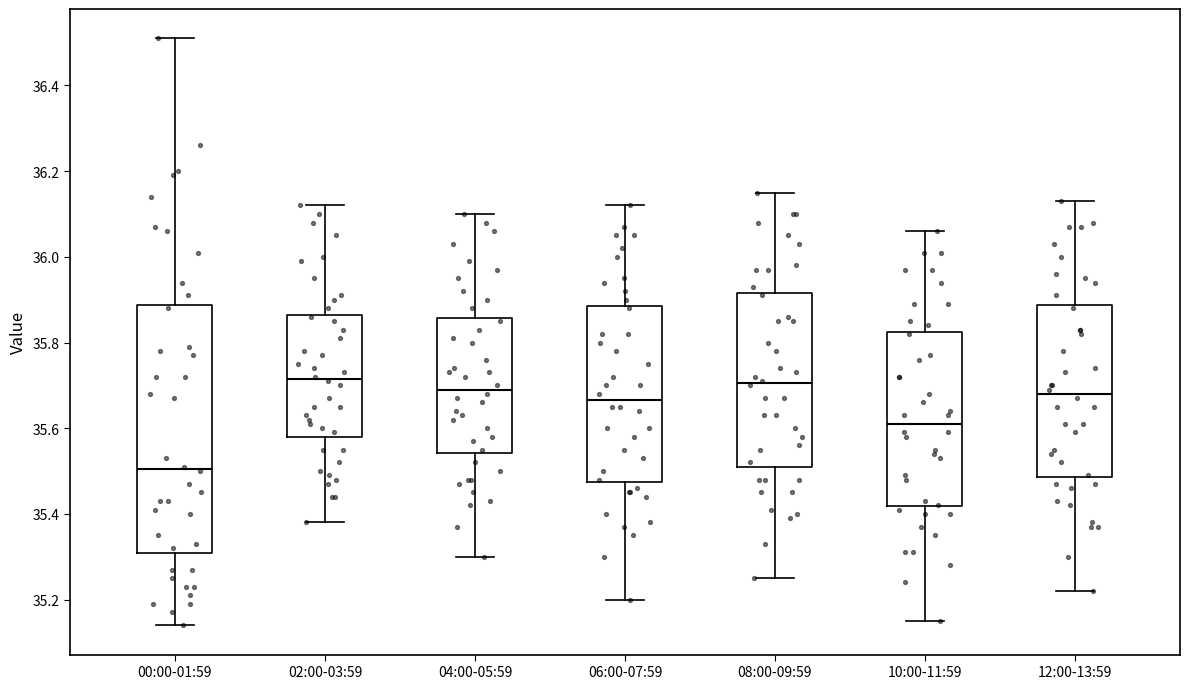

Which box is the tallest, from its lower edge to its upper edge?

00:00-01:59